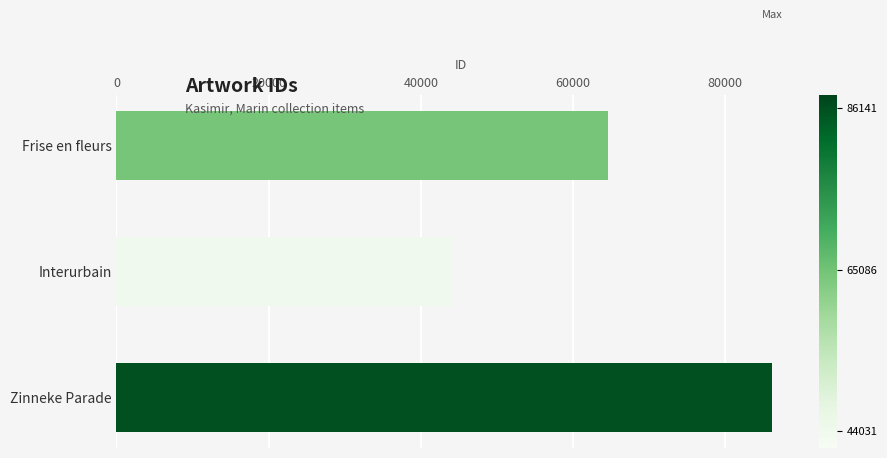

Where is the data nearest to the value 65086?

Frise en fleurs